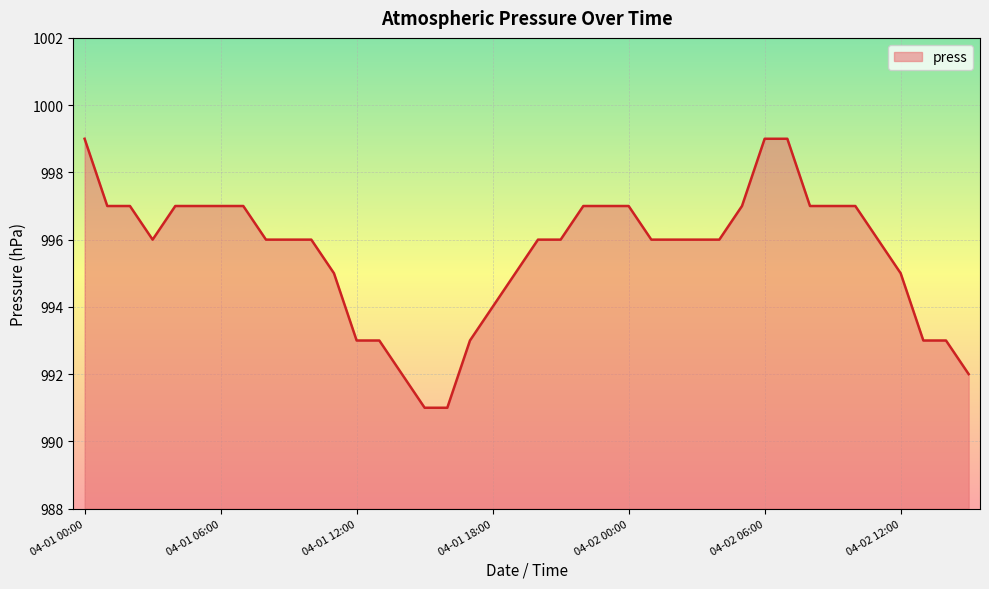

What is the difference between the second highest and second lowest values?

8